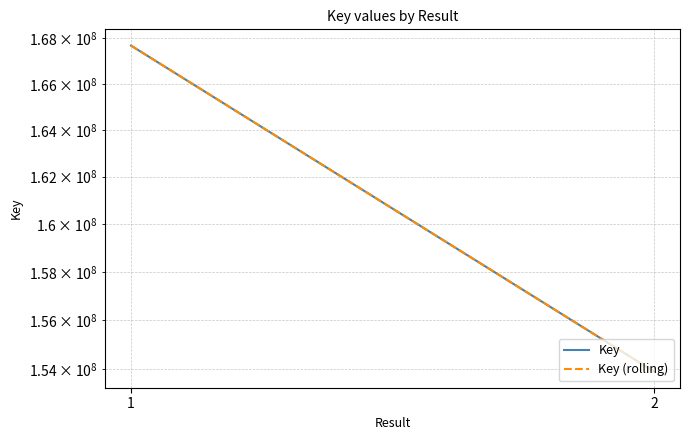

Reading right to left, transcribe all the data shown in this chart.

Key: 153914680	167676693
Key (rolling): 153914680	167676693